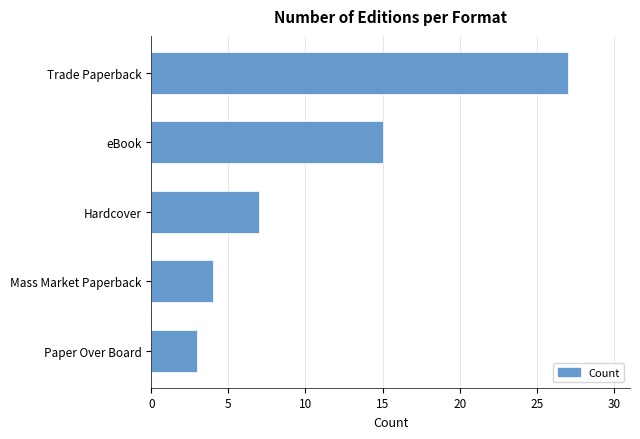

What is the average value?

11